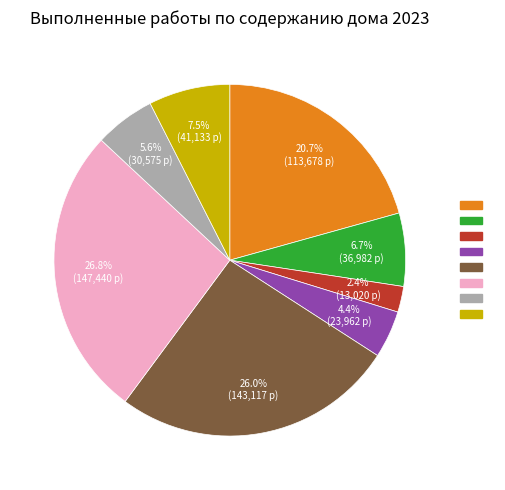

Is there any slice that represents more than half of the pie?

No